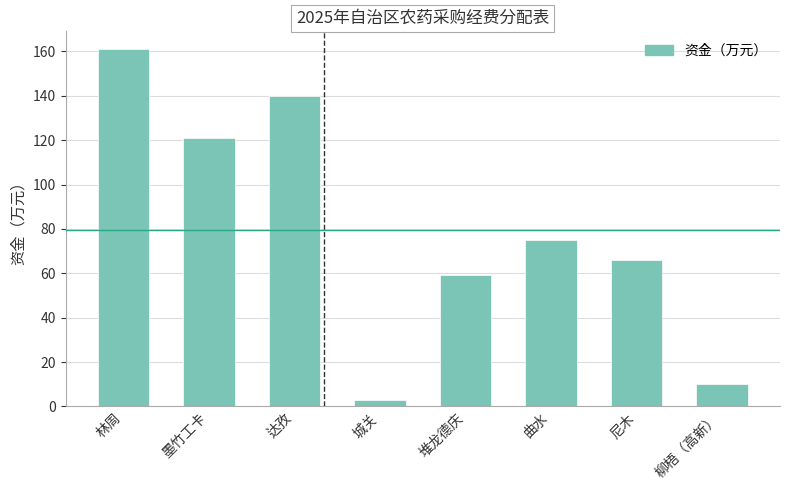

What is the difference between the maximum and minimum values?

158